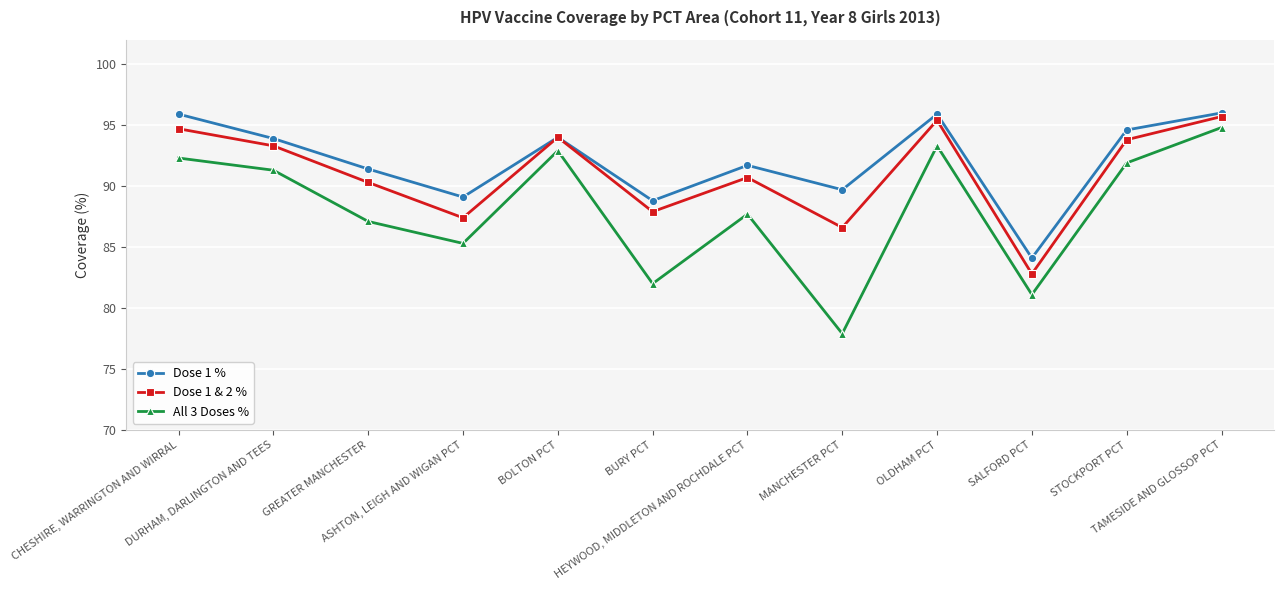

At which label is All 3 Doses % closest to 86?

ASHTON, LEIGH AND WIGAN PCT